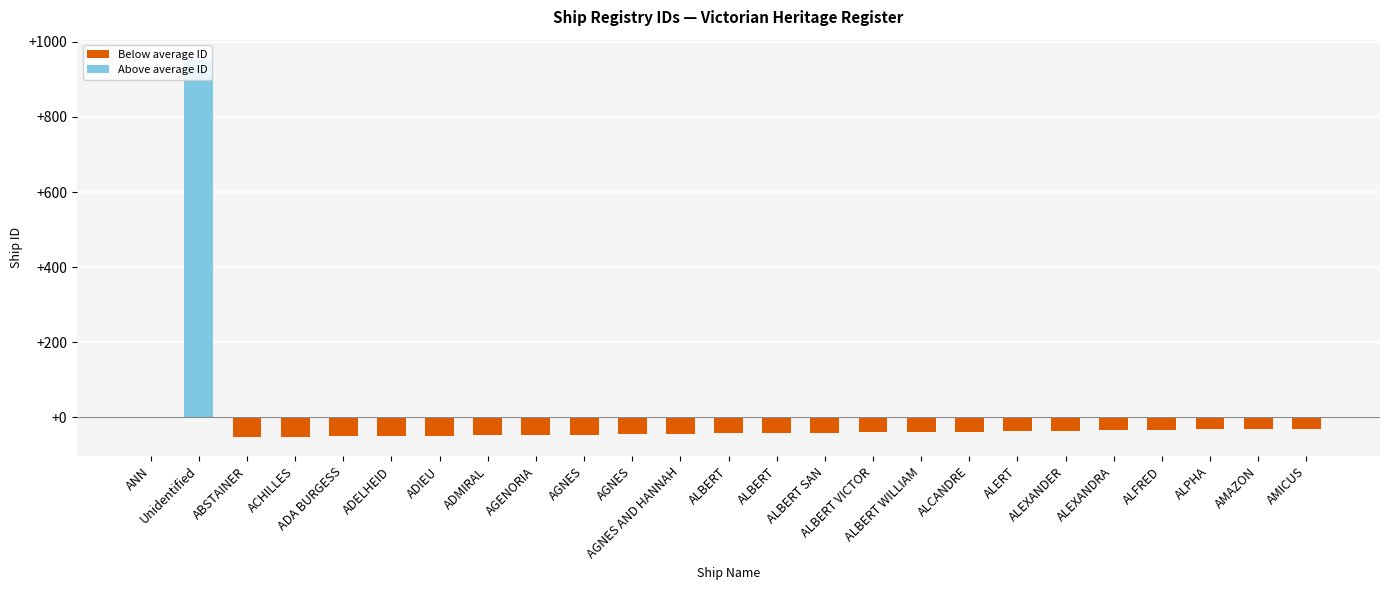

List the labels in order of value, largest first.

Unidentified, ANN, AMICUS, AMAZON, ALPHA, ALFRED, ALEXANDRA, ALEXANDER, ALERT, ALCANDRE, ALBERT WILLIAM, ALBERT VICTOR, ALBERT SAN, ALBERT, ALBERT, AGNES AND HANNAH, AGNES, AGNES, AGENORIA, ADMIRAL, ADIEU, ADELHEID, ADA BURGESS, ACHILLES, ABSTAINER